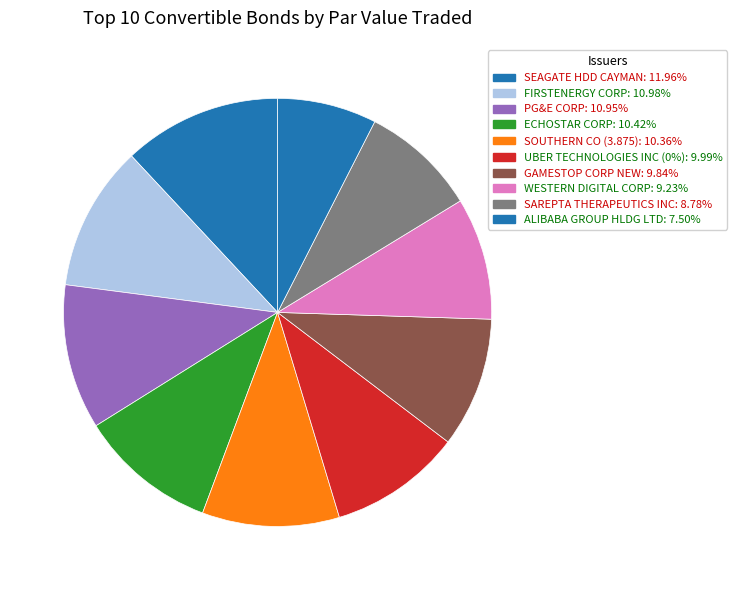

To the nearest percent, what is the difference between the largest and smallest slice percentages?

4%